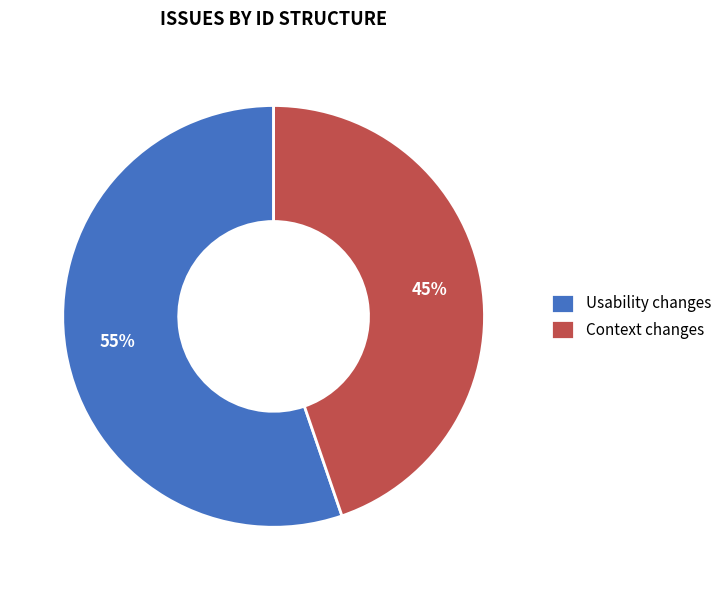

To the nearest percent, what is the average slice percentage?

50%